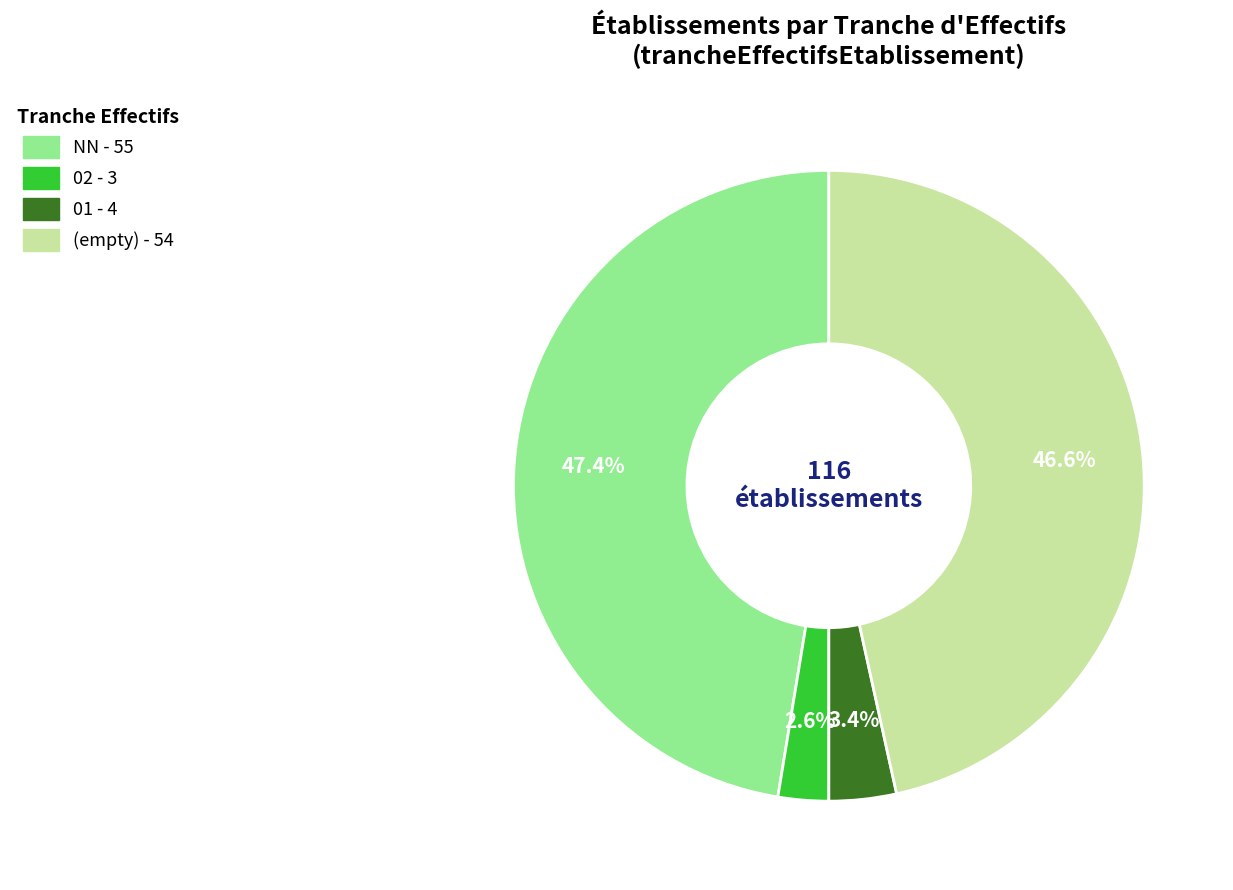

Is there a majority slice in this chart?

No